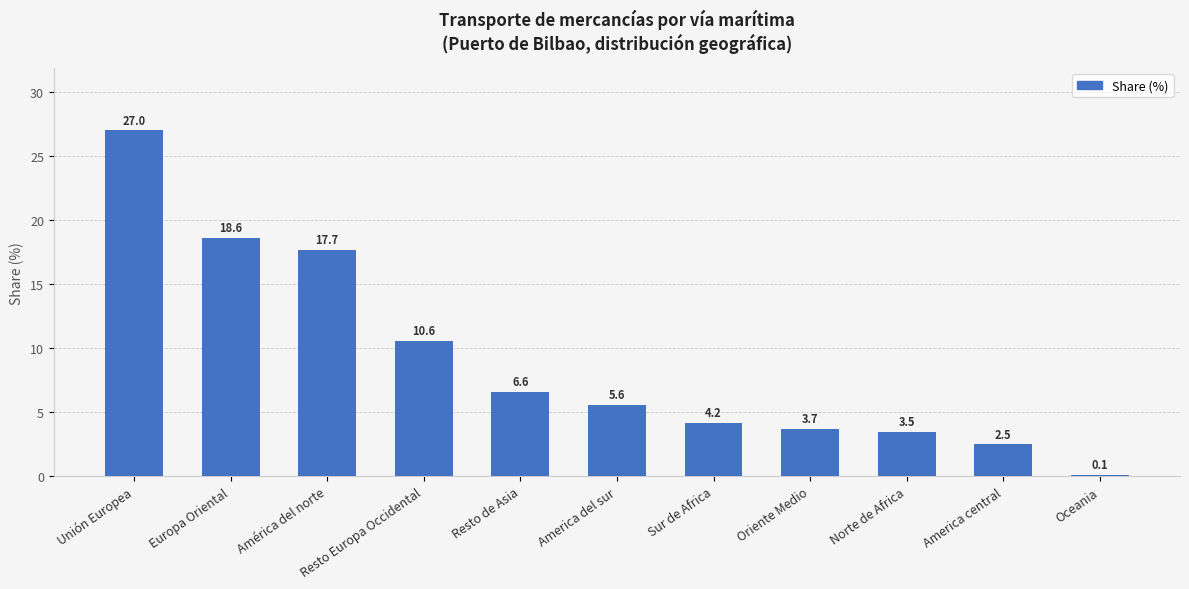

What is the change in value from Unión Europea to Oriente Medio?

-23.3